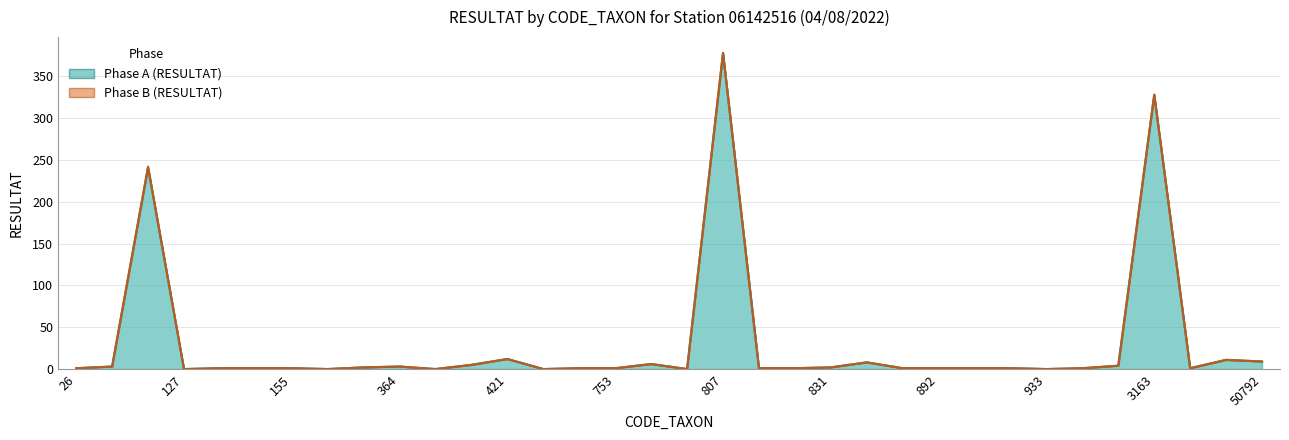

What is the change in value from 801 to 880?

+1